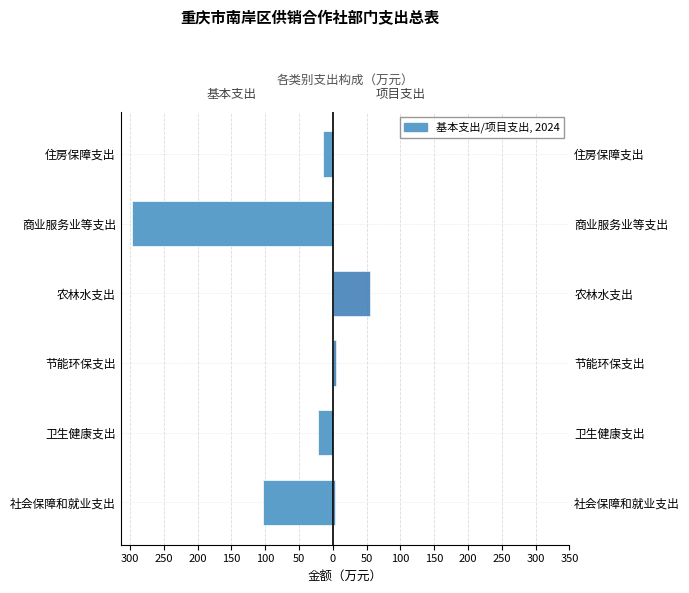

List the series in order of their overall mean, lowest first.

基本支出, 项目支出